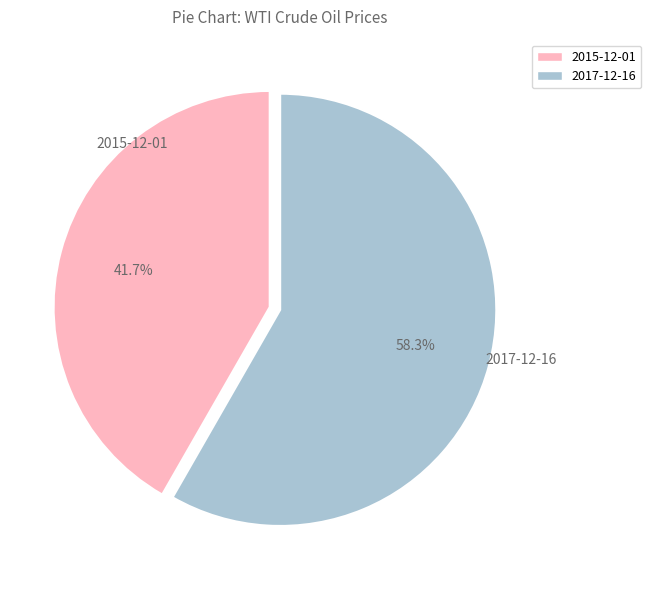

What portion of the pie excludes 2017-12-16?

41.7%